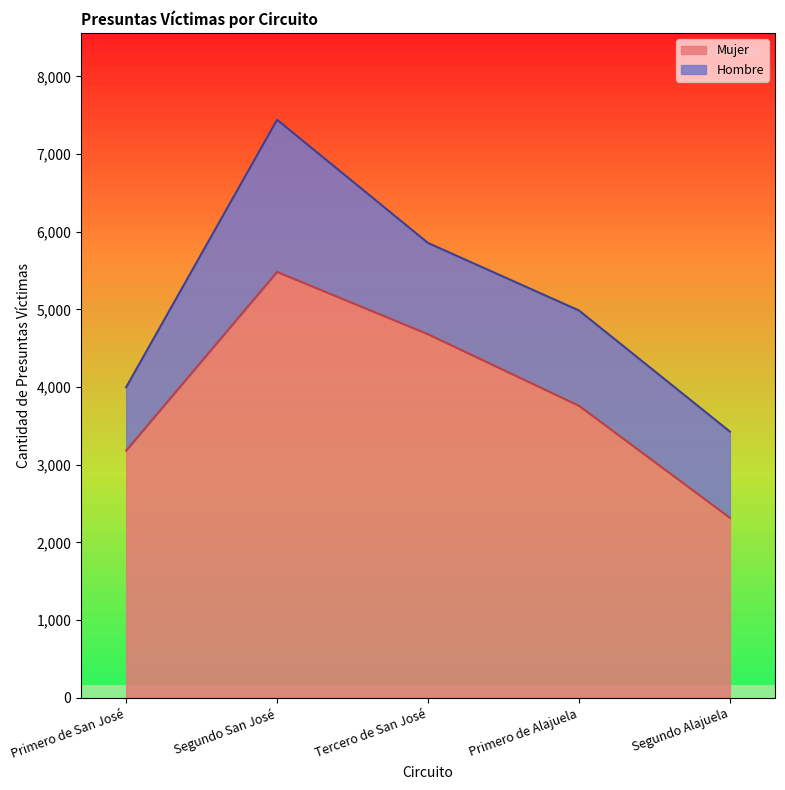

What is the label of the 2nd point from the right?

Primero de Alajuela